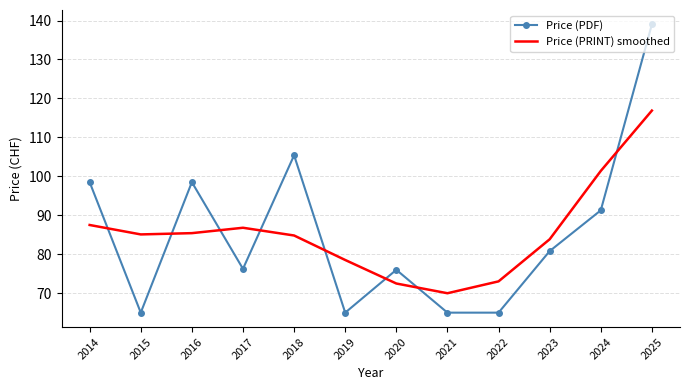

The Price (PRINT) smoothed series shows 156.4 at 2025. True or false?

False